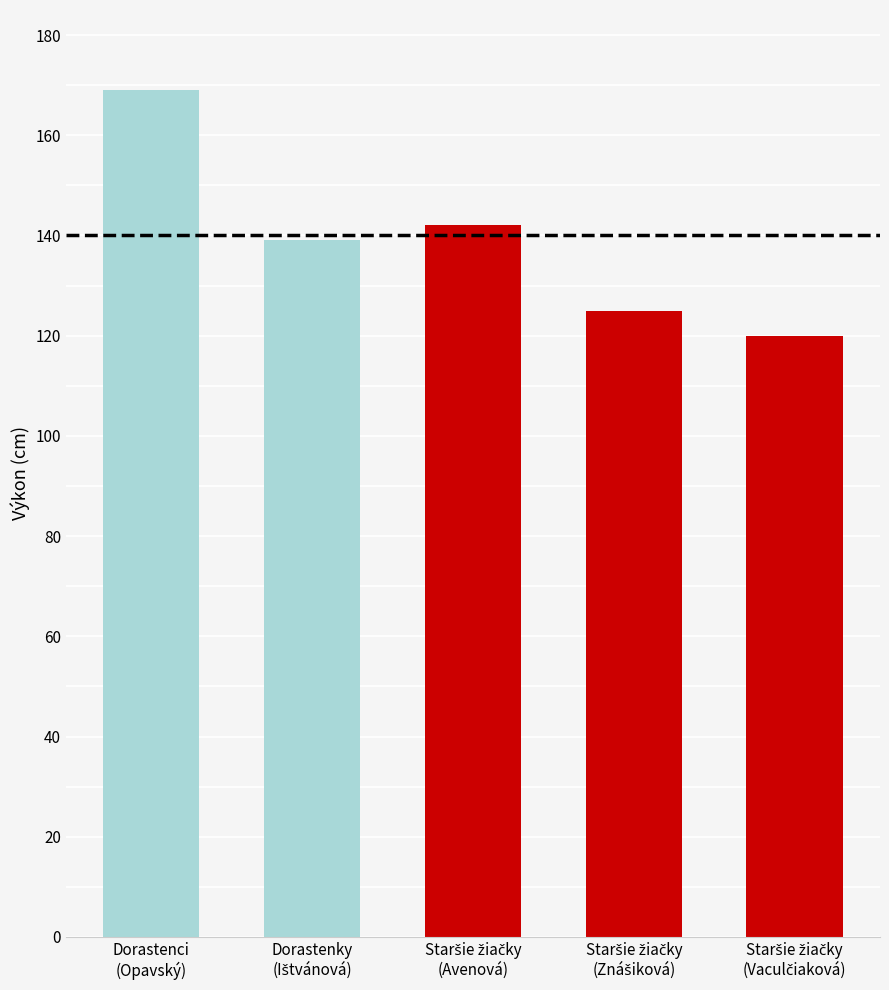

What is the smallest value displayed?

120